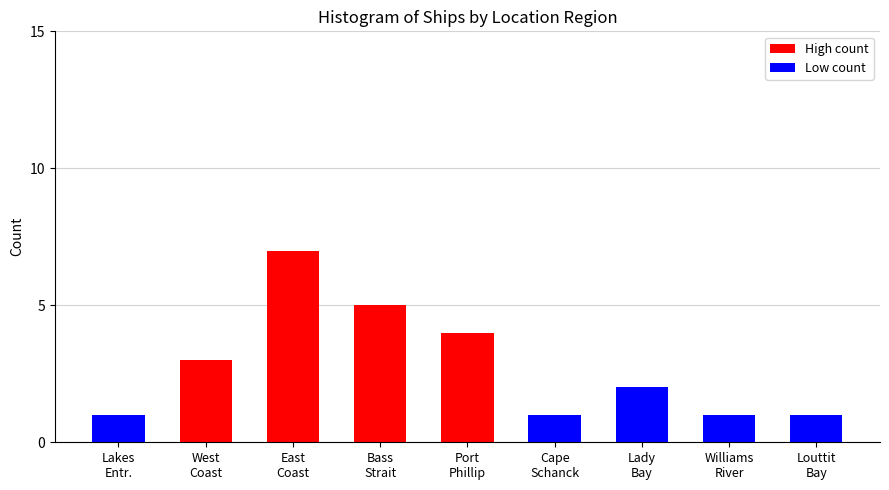

Reading right to left, list all the values displayed in this chart.

1	1	2	1	4	5	7	3	1